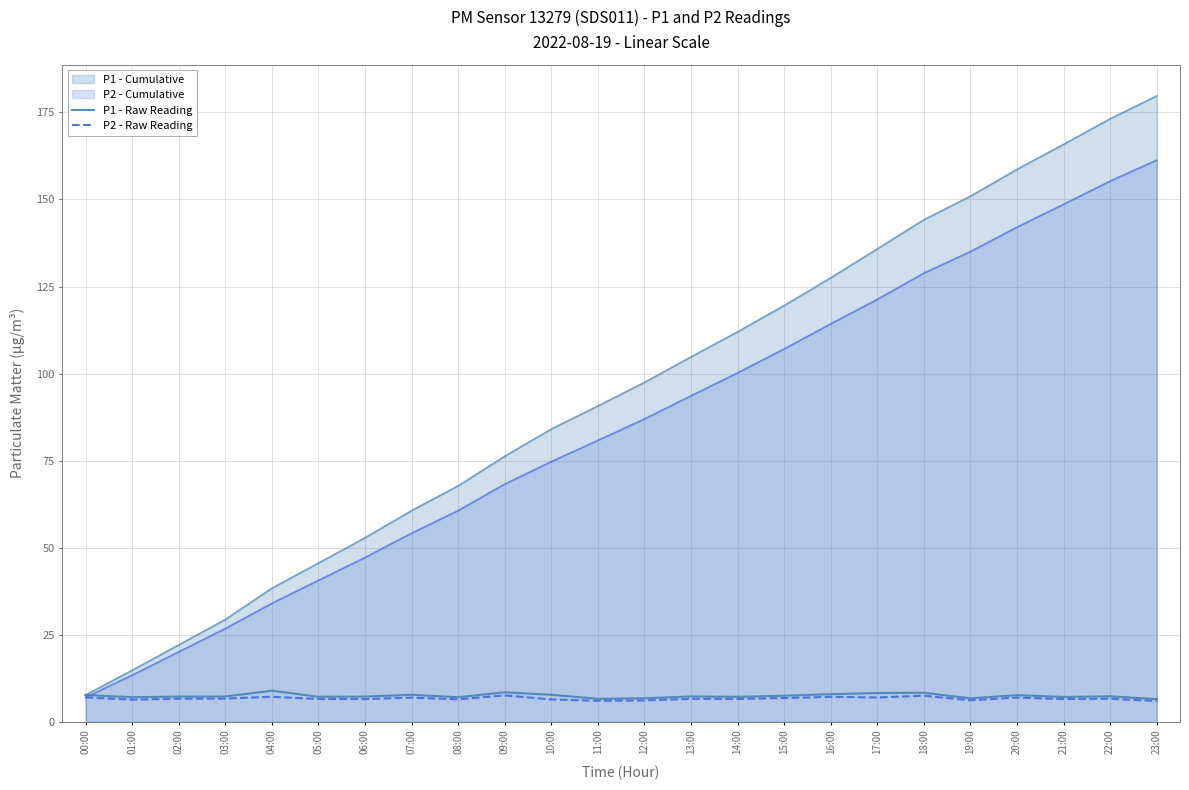

How many interior local peaks does the P2 - Raw Reading series have?

8